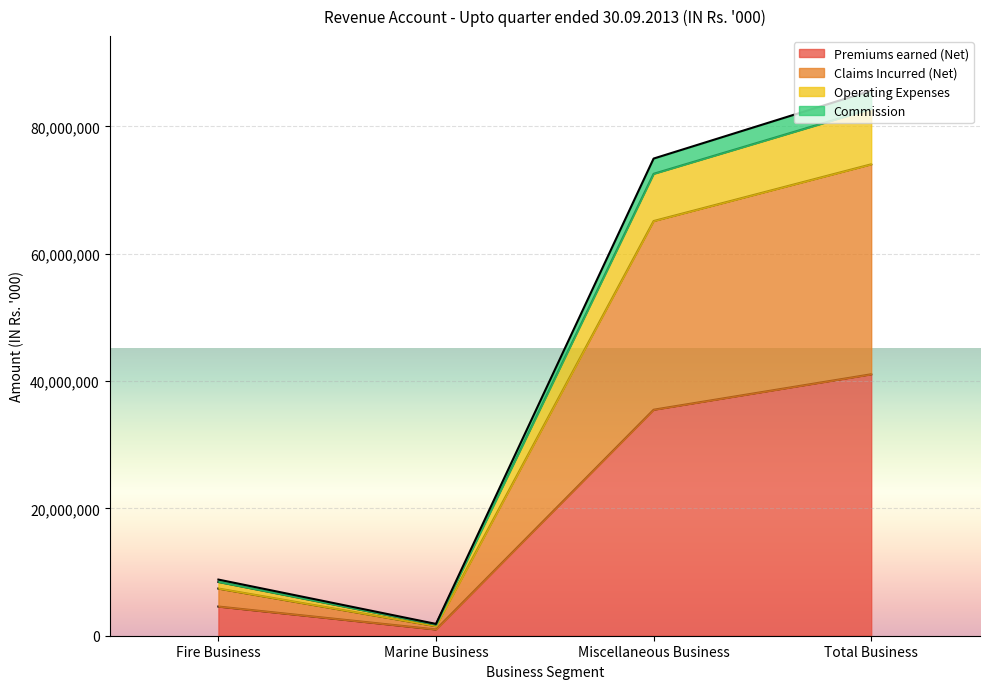

At which category does the chart reach its peak across all series?

Total Business